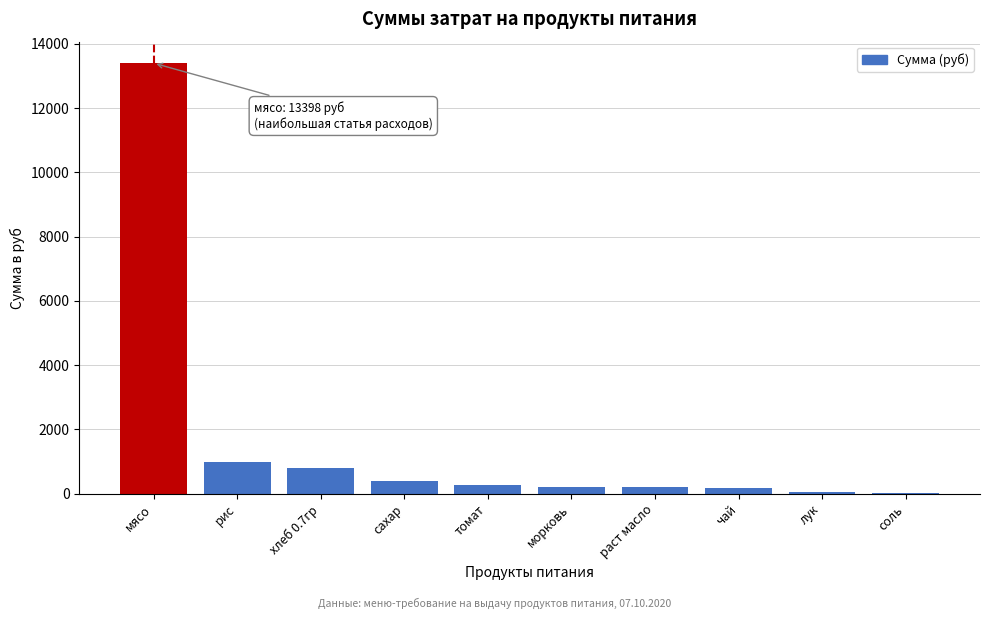

Which label corresponds to the largest value in the chart?

мясо